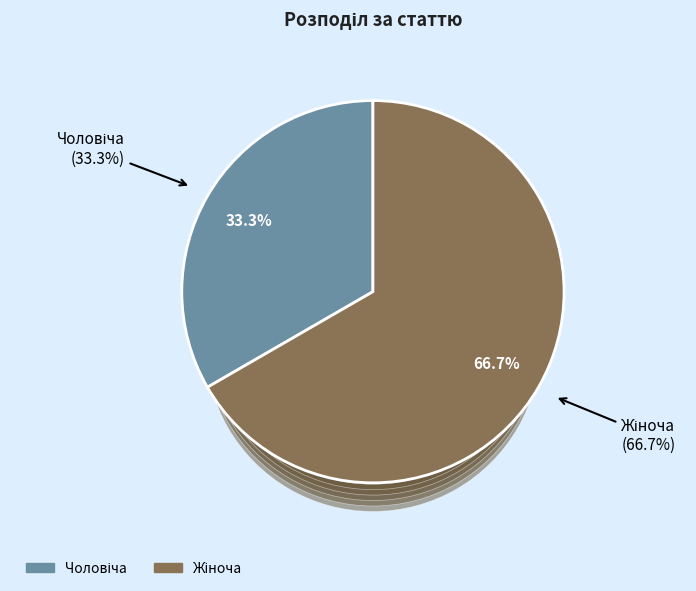

What percentage is the Чоловіча slice, to the nearest percent?

33%